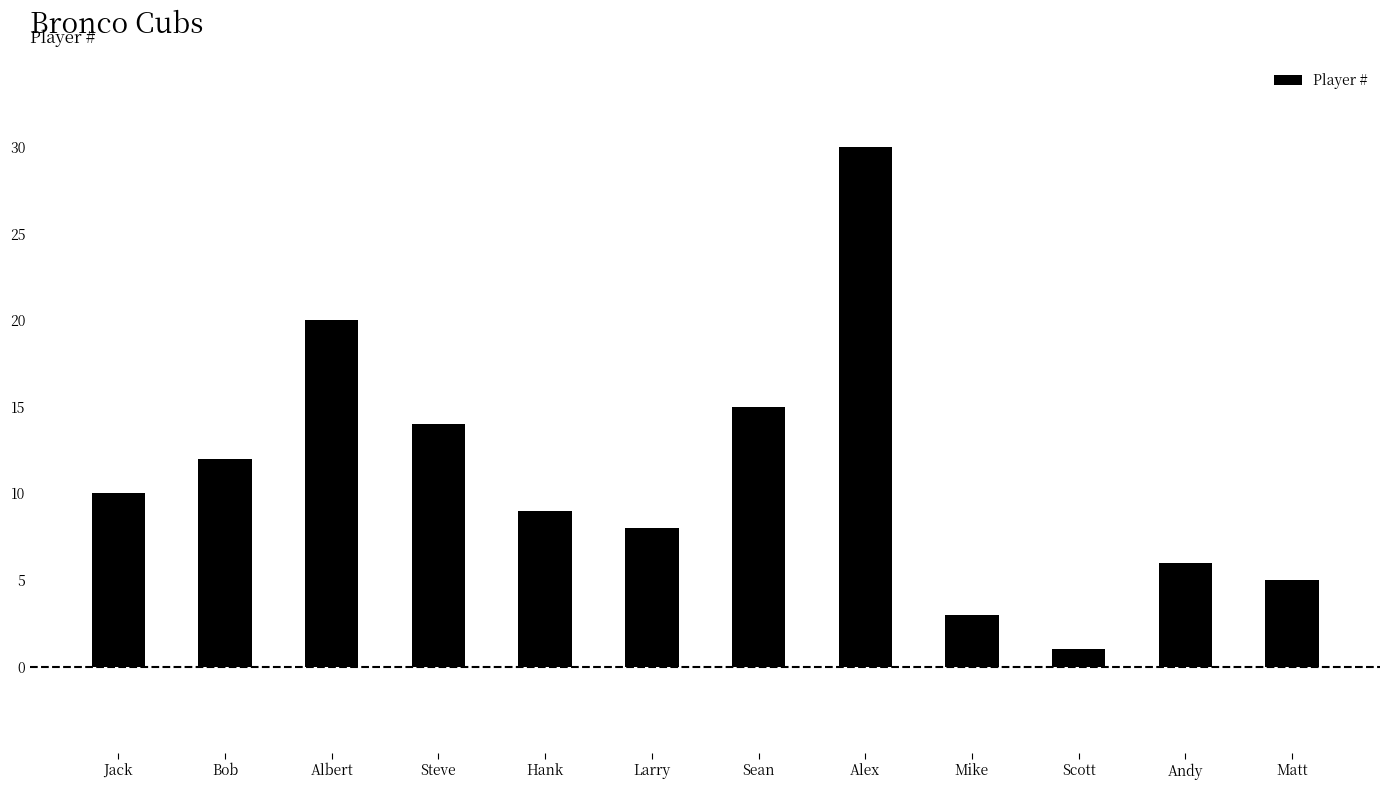

What is the label of the 5th bar from the left?

Hank